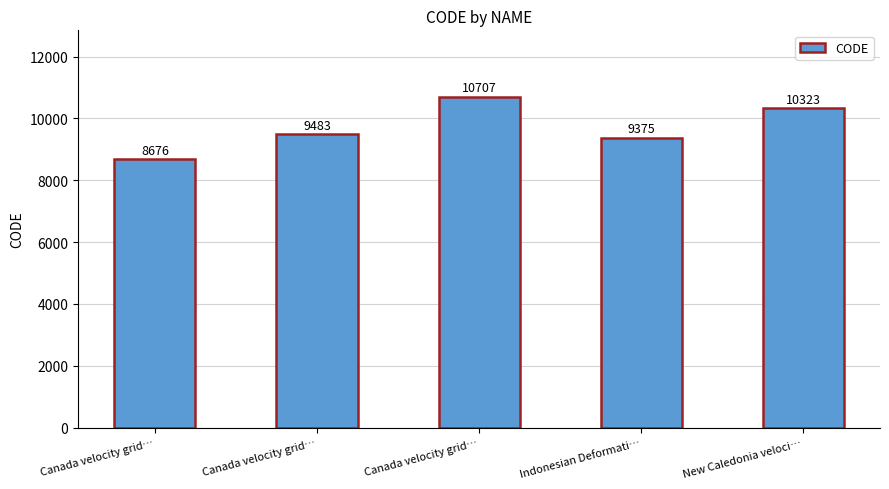

Where does the data first go above 9483?

Canada velocity grid…